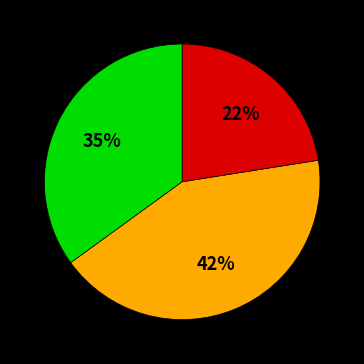

Is there any slice that represents more than half of the pie?

No